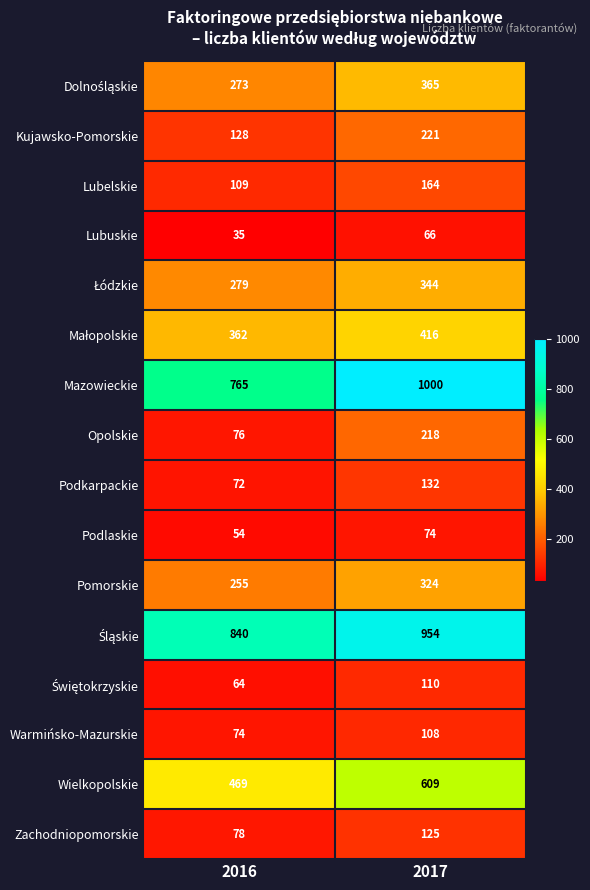

The value of Kujawsko-Pomorskie at 2017 is 53. True or false?

False